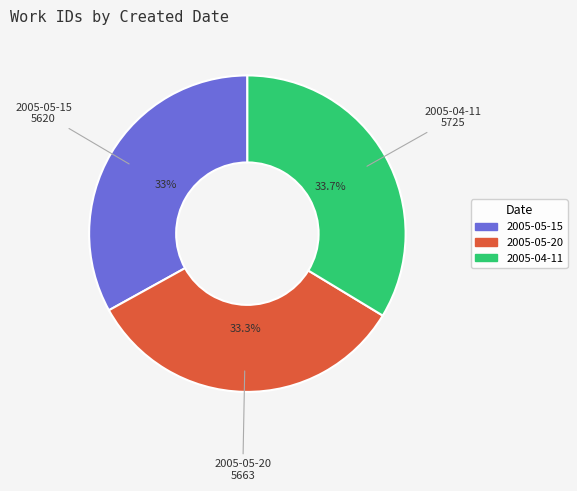

What percentage do 2005-05-20 and 2005-04-11 together represent?

67.0%